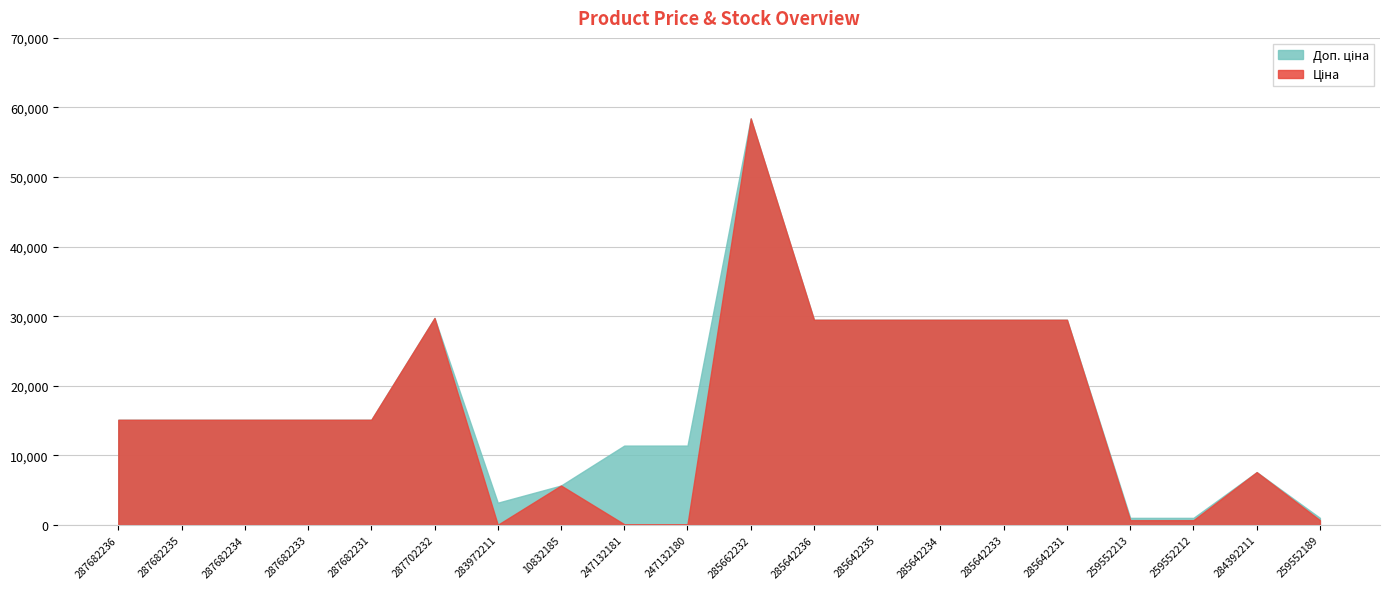

Which series has the largest total across all categories?

Доп. ціна